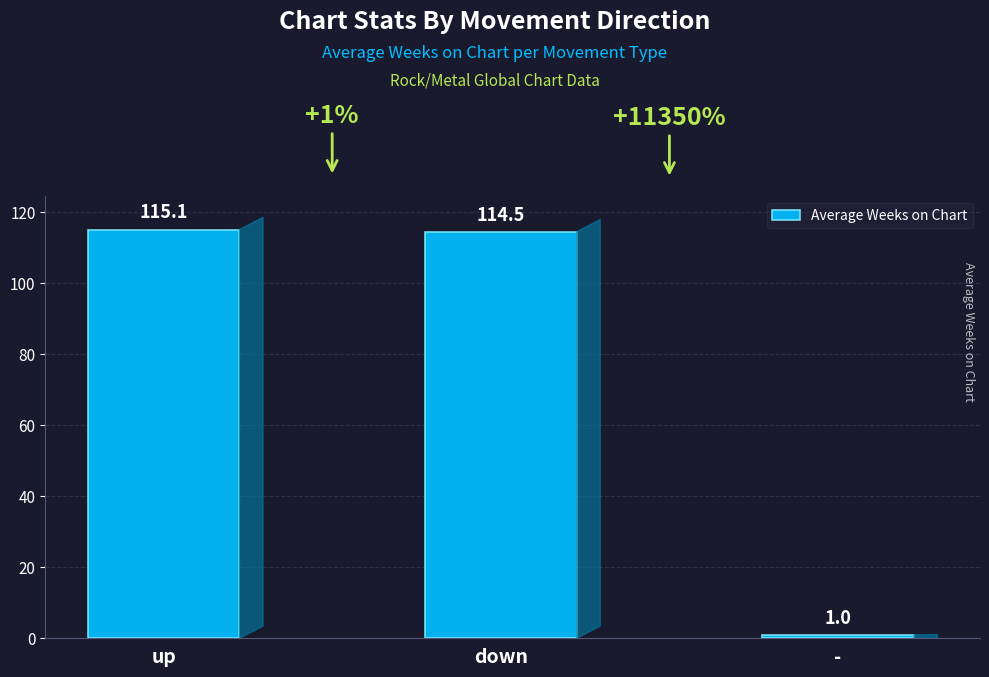

Reading left to right, extract all data points from this chart.

115.1	114.5	1.0